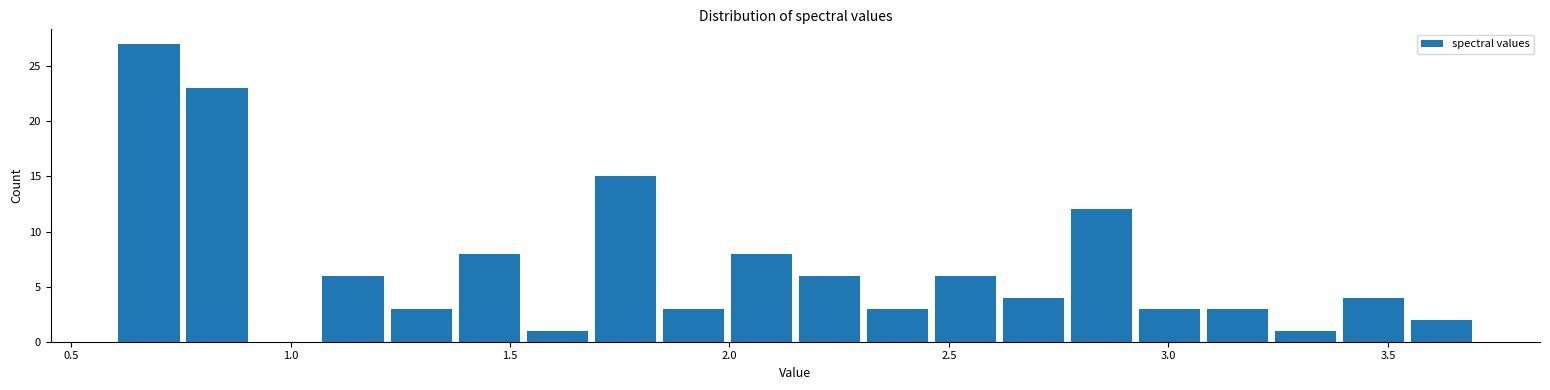

Read against the x-axis, roughly where is the centre of the tallest bar?

0.70